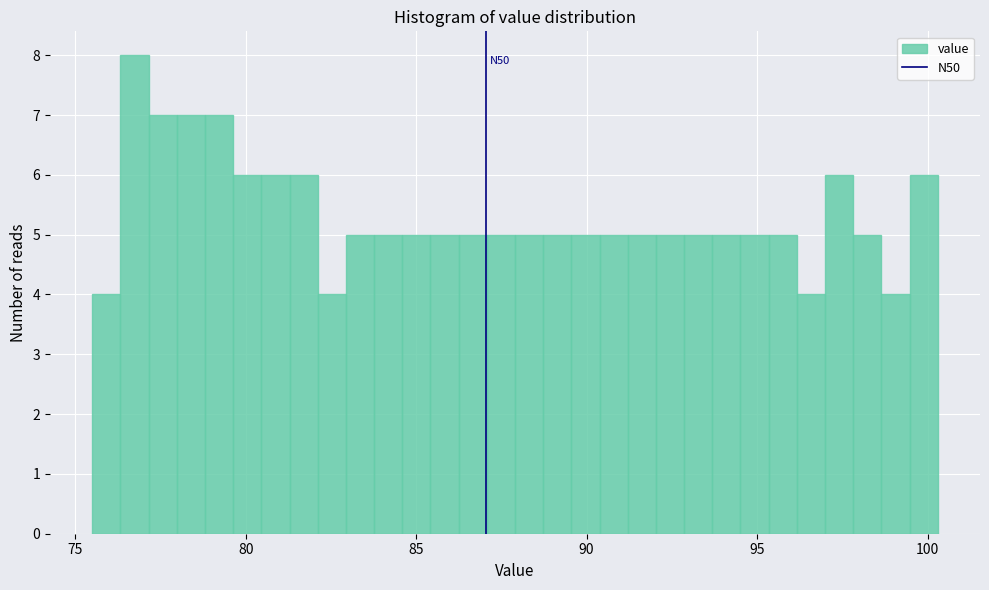

Read against the x-axis, roughly where is the centre of the tallest bar?

76.5